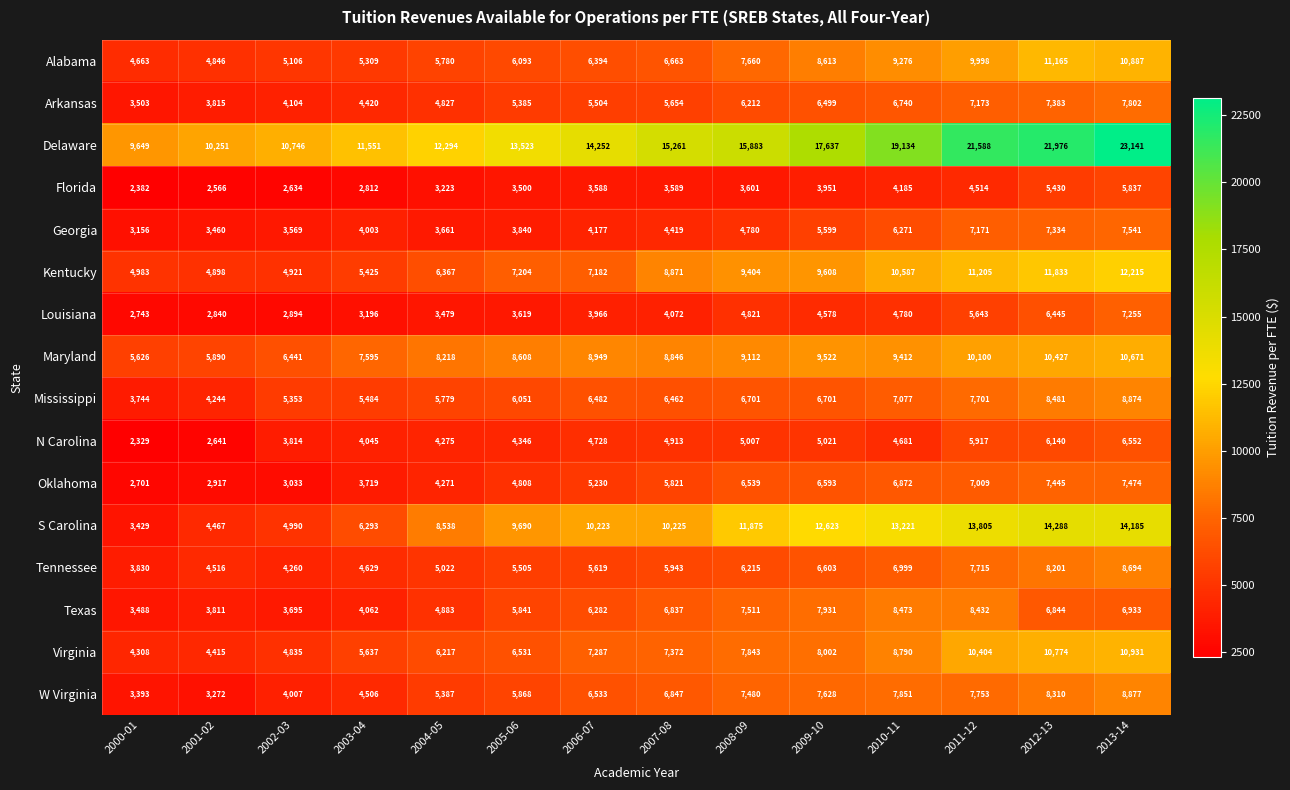

At which category is the sum across all series the highest?

2013-14